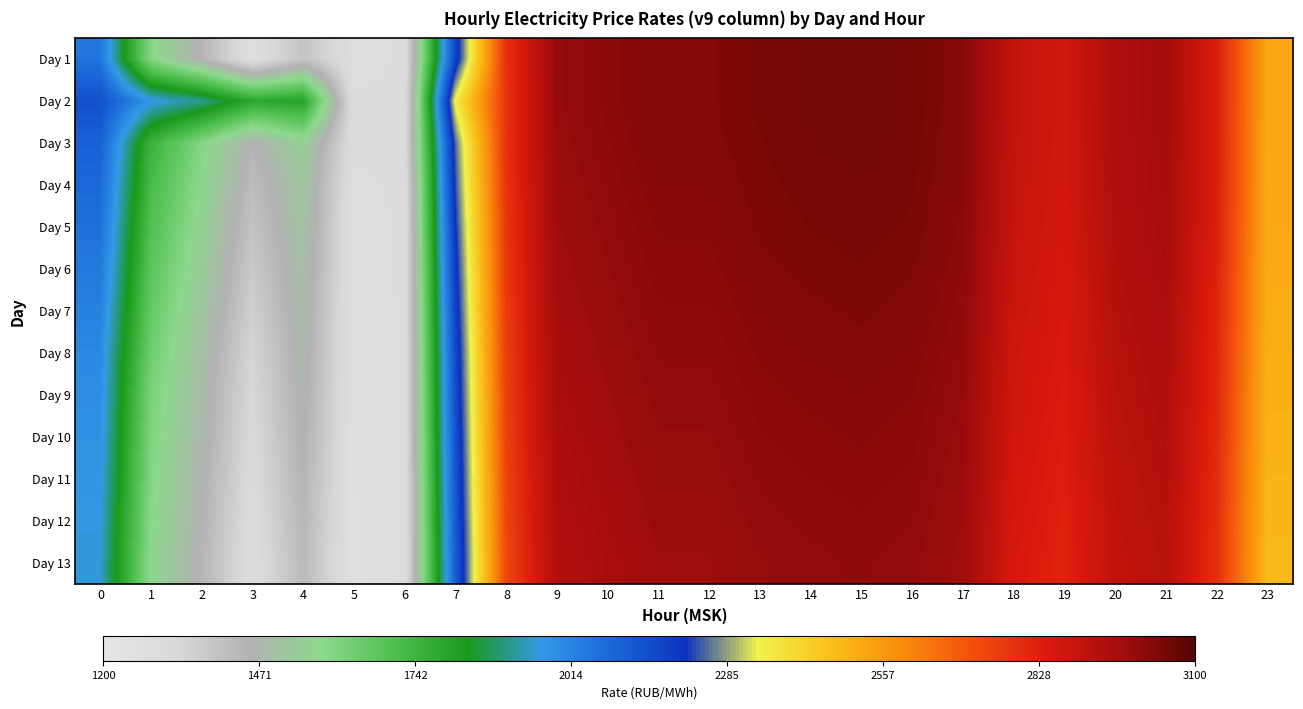

Reading left to right, transcribe all the data shown in this chart.

Day 1: 0=2051.6	1=1596.0	2=1447.4	3=1277.1	4=1399.3	5=1277.0	6=1293.2	7=2169.7	8=2783.2	9=2993.6	10=3014.0	11=3031.3	12=3031.3	13=3042.8	14=3049.2	15=3052.7	16=3046.9	17=3023.5	18=2897.0	19=2864.2	20=2947.5	21=2971.2	22=2833.5	23=2528.1
Day 2: 0=2142.4	1=1966.7	2=1909.0	3=1788.2	4=1800.4	5=1292.5	6=1296.8	7=2352.1	8=2774.3	9=2993.6	10=3014.0	11=3031.3	12=3031.3	13=3042.8	14=3049.2	15=3052.7	16=3046.9	17=3023.5	18=2897.0	19=2864.2	20=2947.5	21=2971.2	22=2833.5	23=2528.1
Day 3: 0=2100.0	1=1750.0	2=1600.0	3=1450.0	4=1550.0	5=1300.0	6=1310.0	7=2250.0	8=2780.0	9=2990.0	10=3010.0	11=3030.0	12=3030.0	13=3040.0	14=3048.0	15=3051.0	16=3045.0	17=3022.0	18=2895.0	19=2862.0	20=2945.0	21=2969.0	22=2831.0	23=2526.0
Day 4: 0=2080.0	1=1720.0	2=1580.0	3=1420.0	4=1520.0	5=1280.0	6=1295.0	7=2230.0	8=2775.0	9=2985.0	10=3005.0	11=3025.0	12=3025.0	13=3038.0	14=3044.0	15=3048.0	16=3042.0	17=3019.0	18=2892.0	19=2860.0	20=2943.0	21=2967.0	22=2829.0	23=2524.0
Day 5: 0=2060.0	1=1700.0	2=1560.0	3=1400.0	4=1510.0	5=1278.0	6=1294.0	7=2210.0	8=2770.0	9=2980.0	10=3000.0	11=3020.0	12=3020.0	13=3035.0	14=3041.0	15=3045.0	16=3039.0	17=3016.0	18=2889.0	19=2857.0	20=2940.0	21=2964.0	22=2826.0	23=2521.0
Day 6: 0=2040.0	1=1680.0	2=1540.0	3=1380.0	4=1500.0	5=1276.0	6=1293.0	7=2190.0	8=2765.0	9=2975.0	10=2995.0	11=3015.0	12=3015.0	13=3030.0	14=3036.0	15=3040.0	16=3034.0	17=3011.0	18=2884.0	19=2852.0	20=2935.0	21=2959.0	22=2821.0	23=2516.0
Day 7: 0=2020.0	1=1660.0	2=1520.0	3=1360.0	4=1490.0	5=1274.0	6=1292.0	7=2175.0	8=2760.0	9=2970.0	10=2990.0	11=3010.0	12=3010.0	13=3025.0	14=3031.0	15=3035.0	16=3029.0	17=3006.0	18=2879.0	19=2847.0	20=2930.0	21=2954.0	22=2816.0	23=2511.0
Day 8: 0=2000.0	1=1640.0	2=1500.0	3=1340.0	4=1480.0	5=1272.0	6=1291.0	7=2160.0	8=2755.0	9=2965.0	10=2985.0	11=3005.0	12=3005.0	13=3020.0	14=3026.0	15=3030.0	16=3024.0	17=3001.0	18=2874.0	19=2842.0	20=2925.0	21=2949.0	22=2811.0	23=2506.0
Day 9: 0=1990.0	1=1620.0	2=1485.0	3=1330.0	4=1470.0	5=1270.0	6=1290.0	7=2150.0	8=2750.0	9=2960.0	10=2980.0	11=3000.0	12=3000.0	13=3015.0	14=3021.0	15=3025.0	16=3019.0	17=2996.0	18=2869.0	19=2837.0	20=2920.0	21=2944.0	22=2806.0	23=2501.0
Day 10: 0=1980.0	1=1610.0	2=1475.0	3=1320.0	4=1460.0	5=1268.0	6=1289.0	7=2140.0	8=2745.0	9=2955.0	10=2975.0	11=2995.0	12=2995.0	13=3010.0	14=3016.0	15=3020.0	16=3014.0	17=2991.0	18=2864.0	19=2832.0	20=2915.0	21=2939.0	22=2801.0	23=2496.0
Day 11: 0=1970.0	1=1600.0	2=1465.0	3=1310.0	4=1450.0	5=1266.0	6=1288.0	7=2130.0	8=2740.0	9=2950.0	10=2970.0	11=2990.0	12=2990.0	13=3005.0	14=3011.0	15=3015.0	16=3009.0	17=2986.0	18=2859.0	19=2827.0	20=2910.0	21=2934.0	22=2796.0	23=2491.0
Day 12: 0=1960.0	1=1590.0	2=1455.0	3=1300.0	4=1440.0	5=1264.0	6=1287.0	7=2120.0	8=2735.0	9=2945.0	10=2965.0	11=2985.0	12=2985.0	13=3000.0	14=3006.0	15=3010.0	16=3004.0	17=2981.0	18=2854.0	19=2822.0	20=2905.0	21=2929.0	22=2791.0	23=2486.0
Day 13: 0=1950.0	1=1580.0	2=1445.0	3=1290.0	4=1430.0	5=1262.0	6=1286.0	7=2110.0	8=2730.0	9=2940.0	10=2960.0	11=2980.0	12=2980.0	13=2995.0	14=3001.0	15=3005.0	16=2999.0	17=2976.0	18=2849.0	19=2817.0	20=2900.0	21=2924.0	22=2786.0	23=2481.0